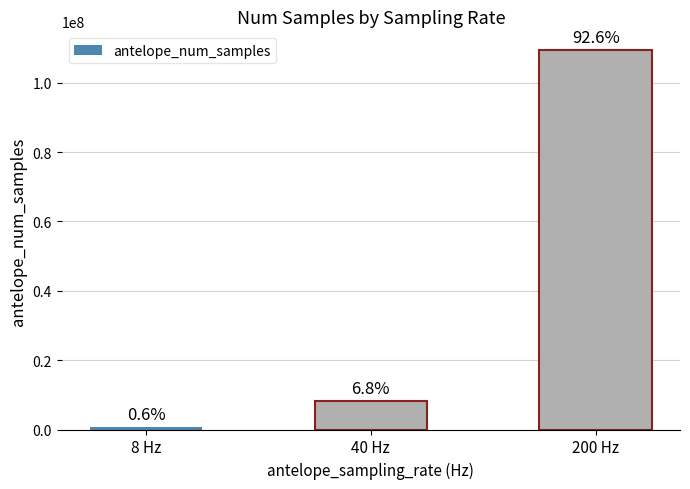

Which label corresponds to the largest value in the chart?

200 Hz